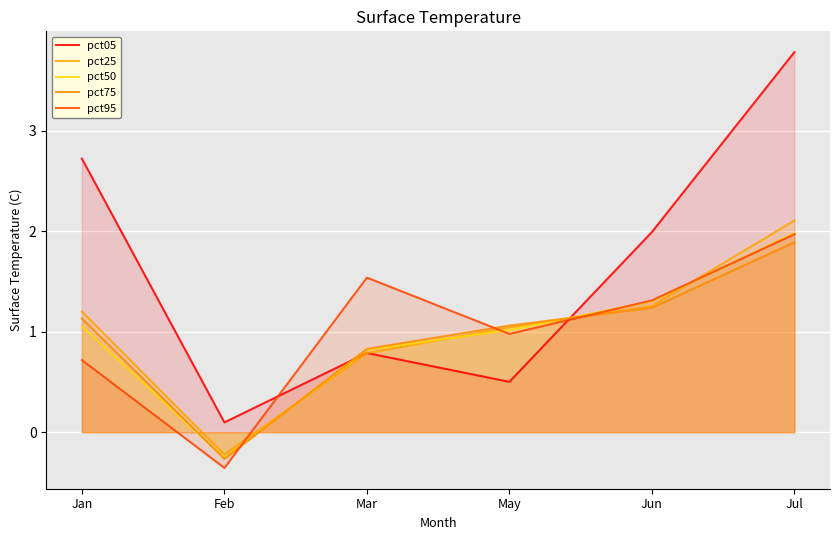

What is the total value across all series at Jul?

11.7